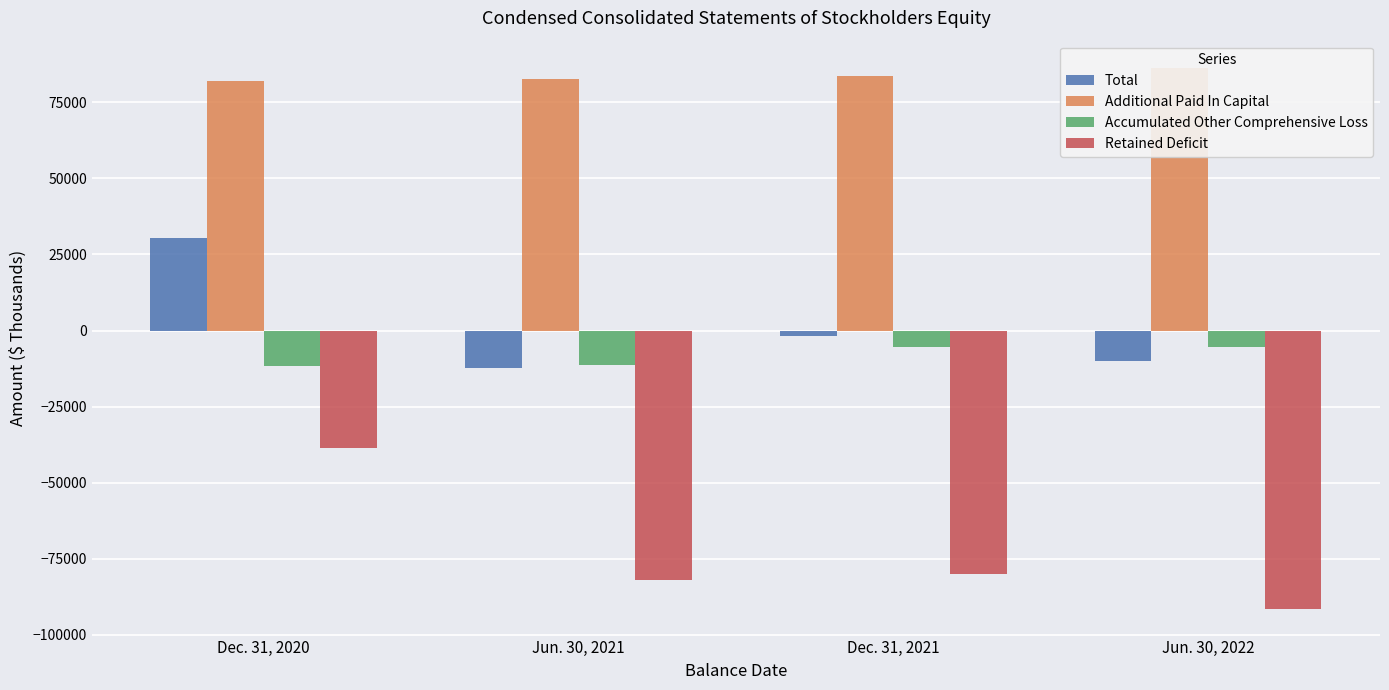

Is it true that Accumulated Other Comprehensive Loss equals -20190 at Jun. 30, 2021?

False